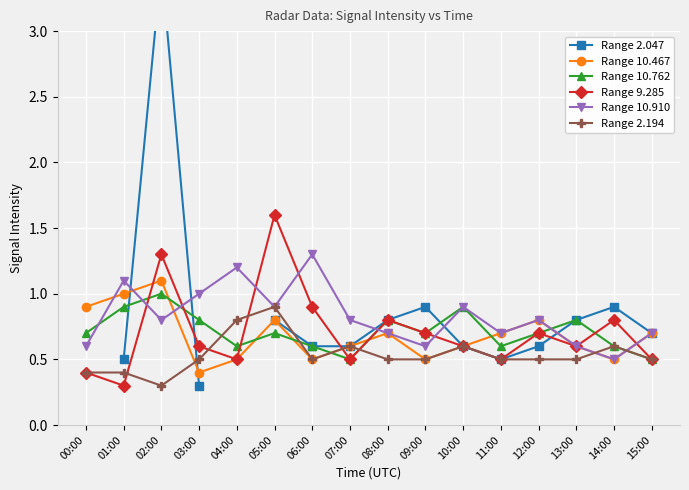

What are all the series names shown in the legend?

Range 2.047, Range 10.467, Range 10.762, Range 9.285, Range 10.910, Range 2.194